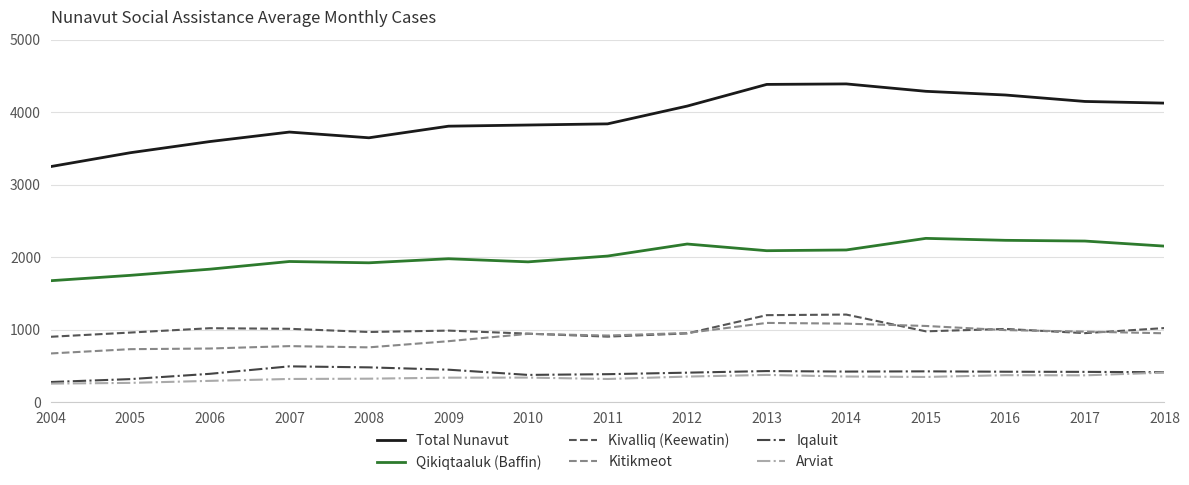

True or false: Kitikmeot and Iqaluit cross at least once.

False